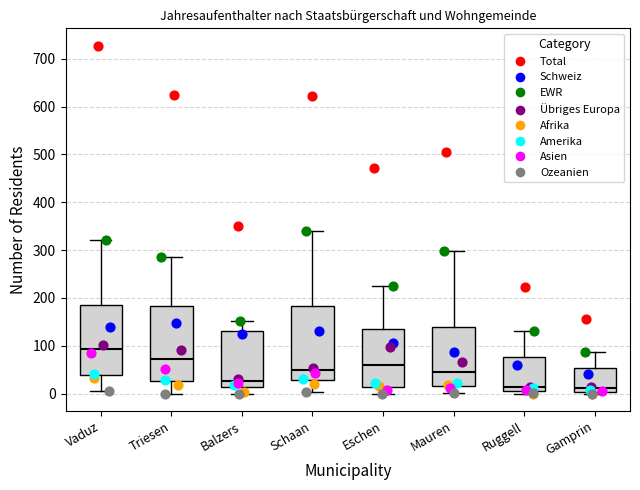

Reading left to right, transcribe this box plot: for each box, give where its median line is, the range the box spans, and where its two whiskers end, as read against the y-axis. The values are not printed on the chart, so give them approximately, as read against the axis.

Vaduz: median 90, box 40 to 190, whiskers 10 to 320
Triesen: median 70, box 30 to 180, whiskers 0 to 290
Balzers: median 30, box 10 to 130, whiskers 0 to 150
Schaan: median 50, box 30 to 180, whiskers 0 to 340
Eschen: median 60, box 10 to 130, whiskers 0 to 220
Mauren: median 40, box 20 to 140, whiskers 0 to 300
Ruggell: median 10 (just above the box's lower edge), box 10 to 80, whiskers 0 to 130
Gamprin: median 10, box 0 to 50, whiskers 0 (just below the box's lower edge) to 90